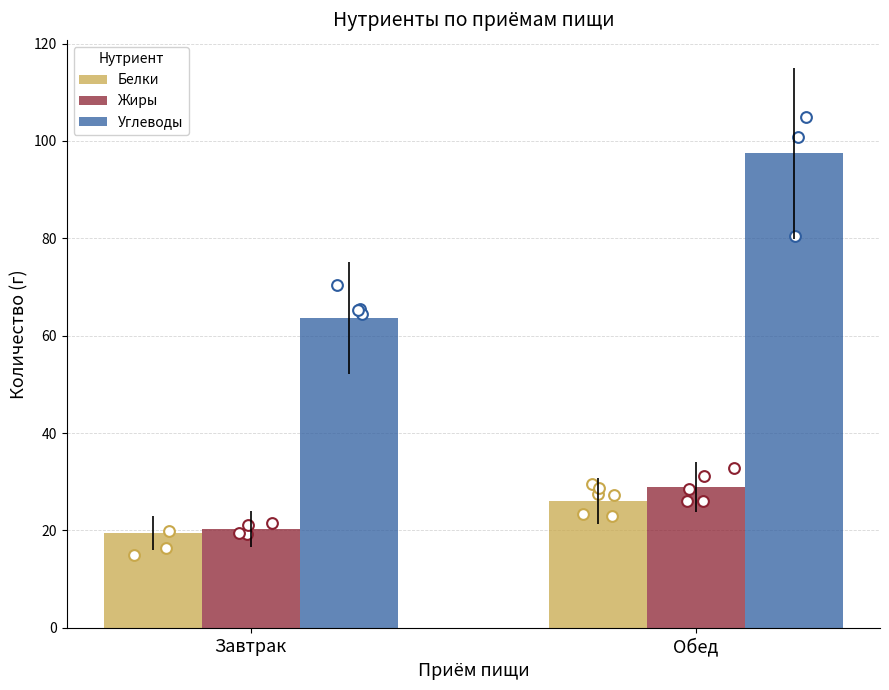

At how many categories does at least one series exceed 43?

2